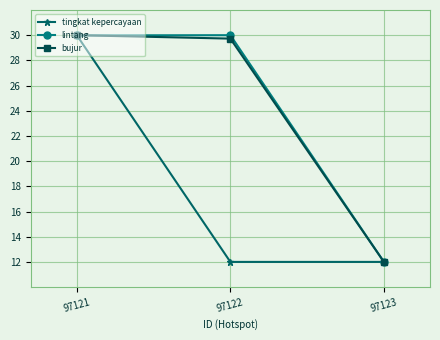

What is the total value across all series at 97122?

71.7